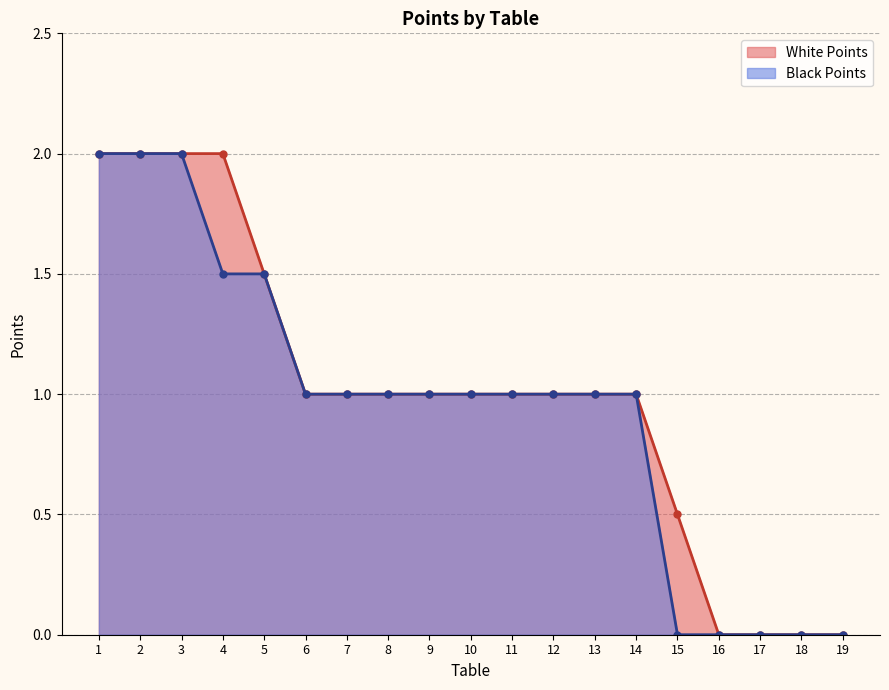

How many data points does each series have?

19